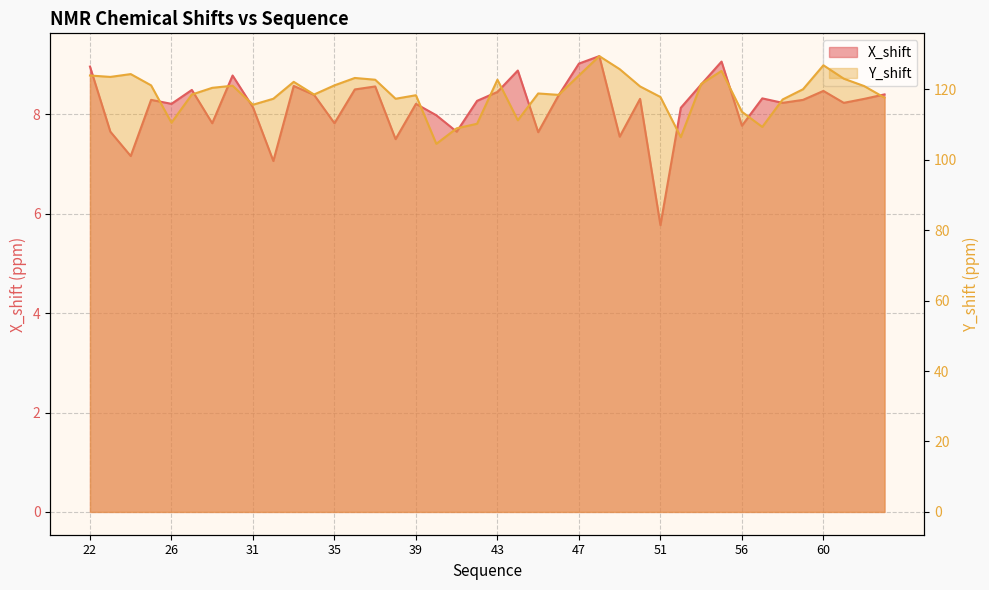

True or false: X_shift has more than 1 points higher than both neighbors.

True